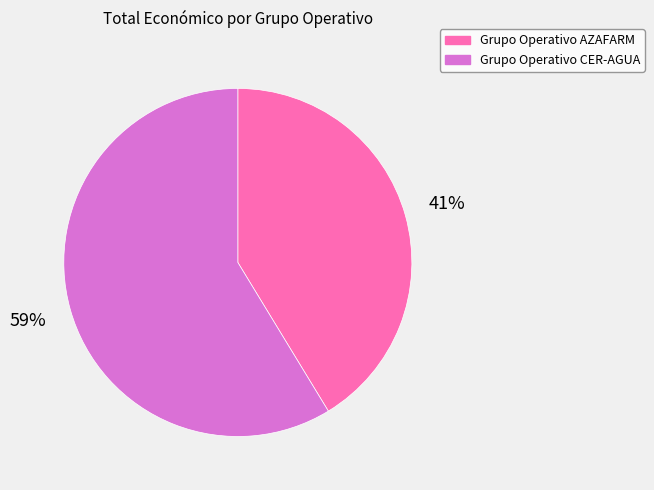

Do Grupo Operativo AZAFARM and Grupo Operativo CER-AGUA together represent more than half of the pie?

Yes